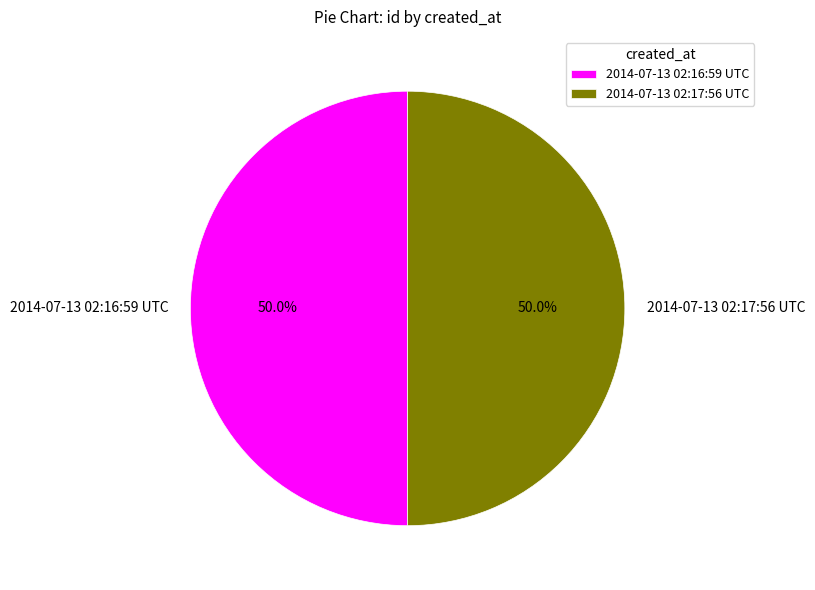

What is the ratio of the value at 2014-07-13 02:17:56 UTC to the value at 2014-07-13 02:16:59 UTC?

1.0